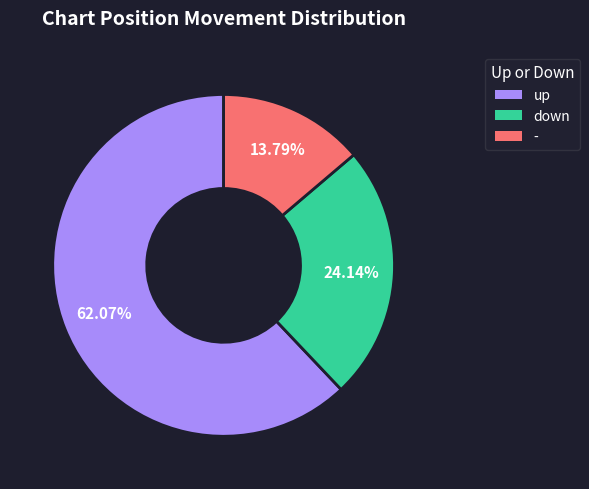

To the nearest percent, what percentage of the pie is down?

24%